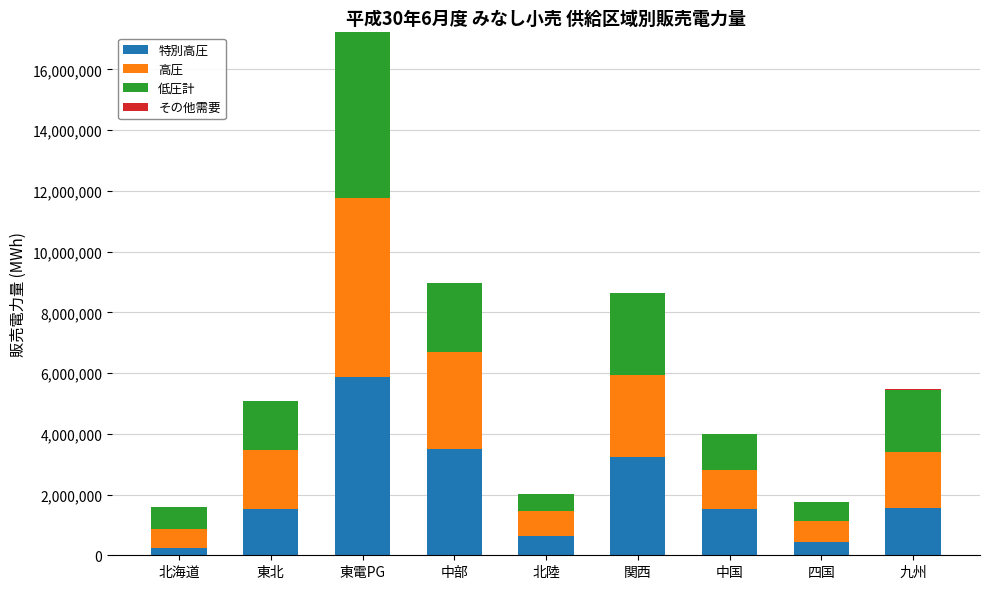

Are the bars horizontal?

No